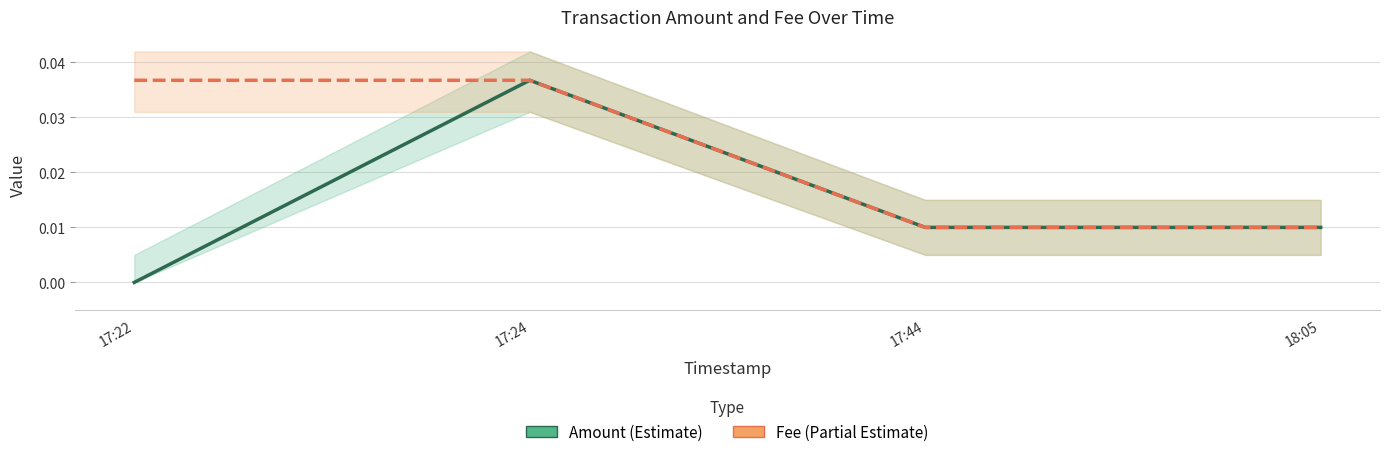

How many lines are shown in the chart?

2